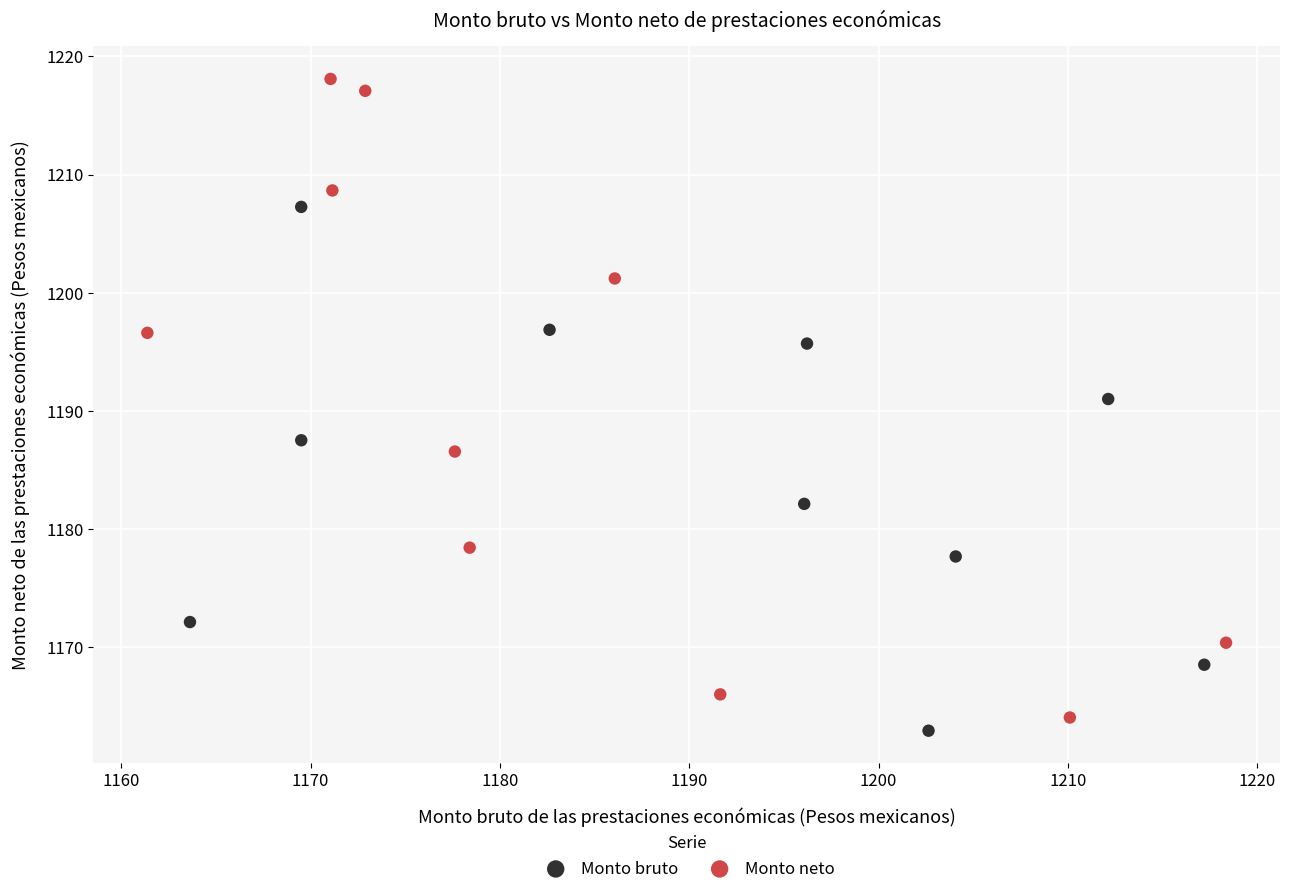

Which series has the widest spread of Y values?

Monto neto